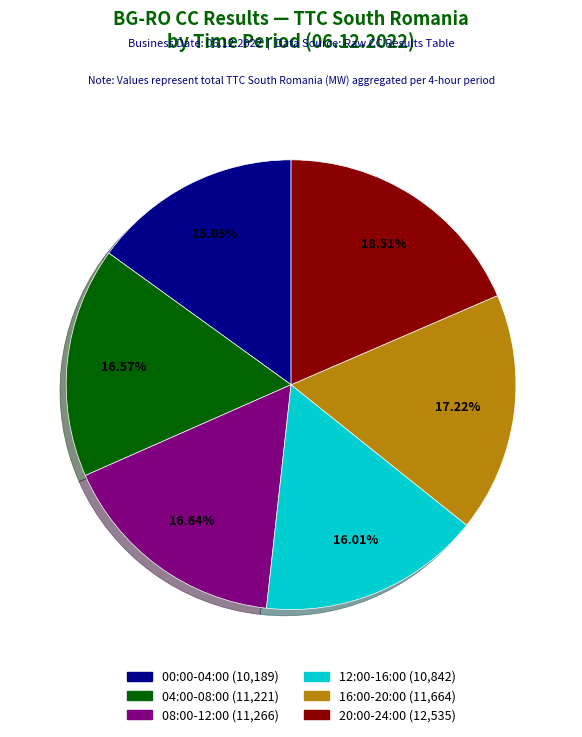

Does any single category account for the majority?

No